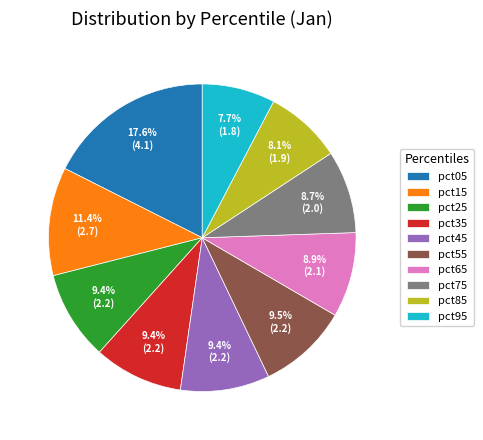

Is there any slice that represents more than half of the pie?

No